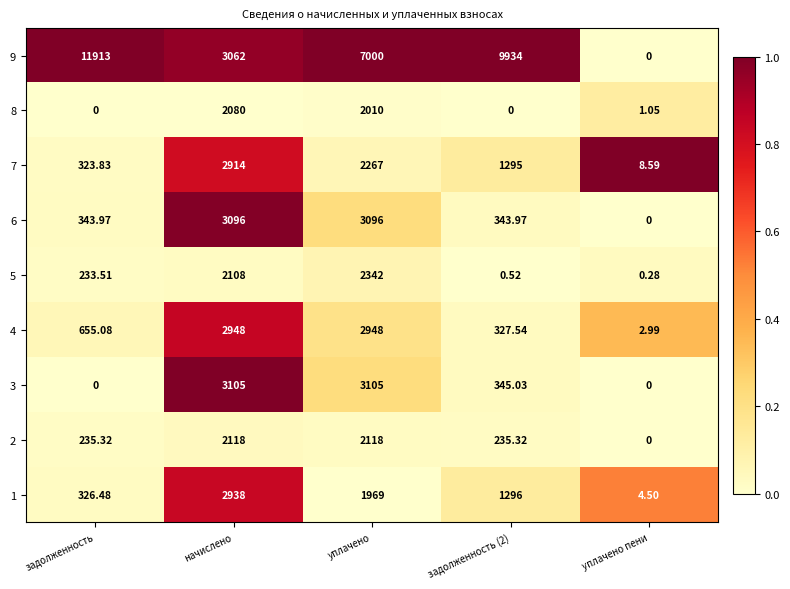

What is the spread (max minus min) of values at уплачено?

5031.0